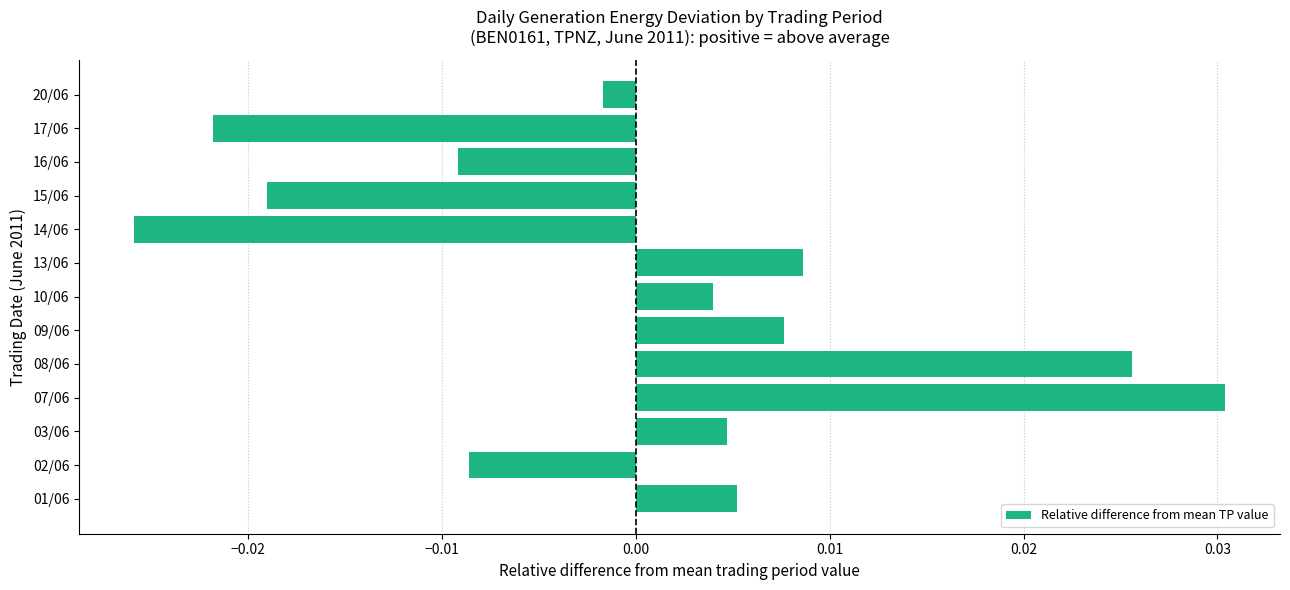

At which category does the chart reach its peak across all series?

07/06